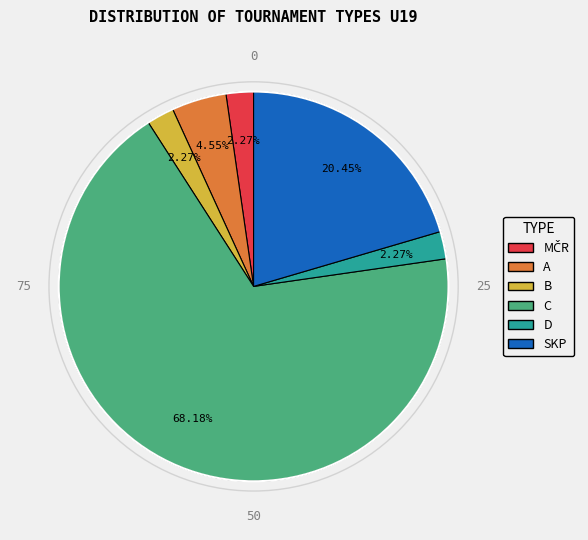

What is the largest slice in the pie chart?

C